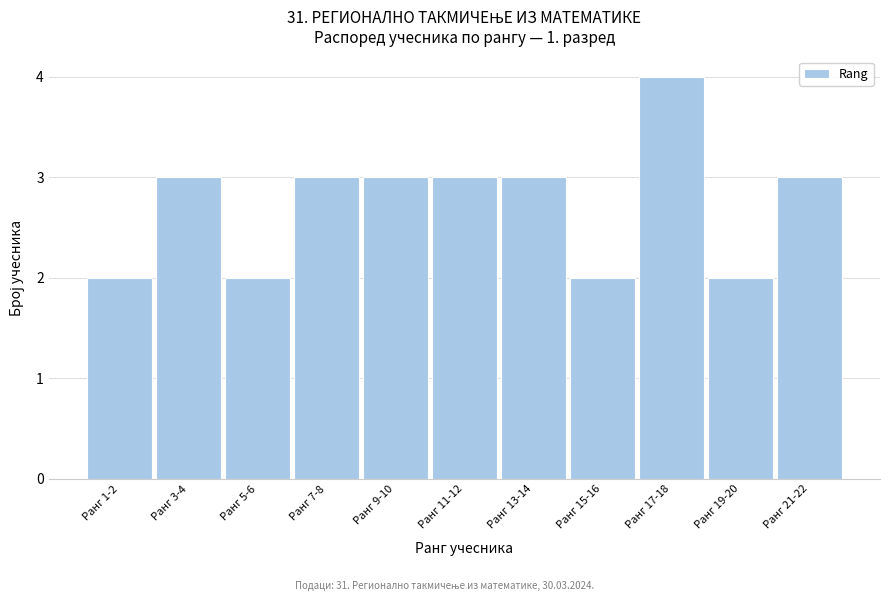

Reading right to left, list all the values displayed in this chart.

Ранг 21-22=3	Ранг 19-20=2	Ранг 17-18=4	Ранг 15-16=2	Ранг 13-14=3	Ранг 11-12=3	Ранг 9-10=3	Ранг 7-8=3	Ранг 5-6=2	Ранг 3-4=3	Ранг 1-2=2